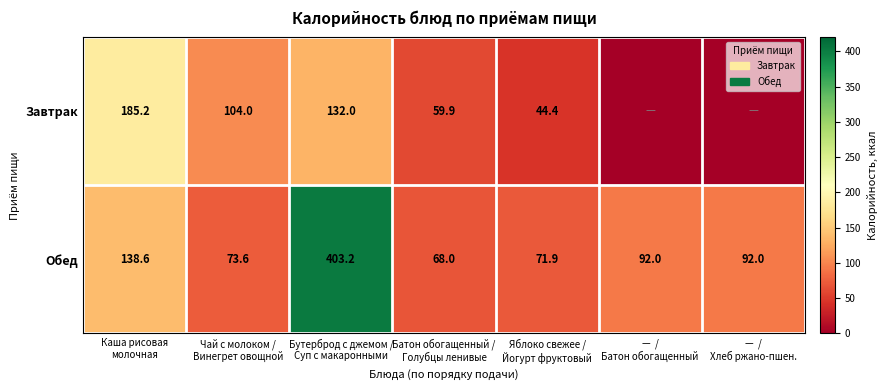

What is the greatest value displayed?

403.2